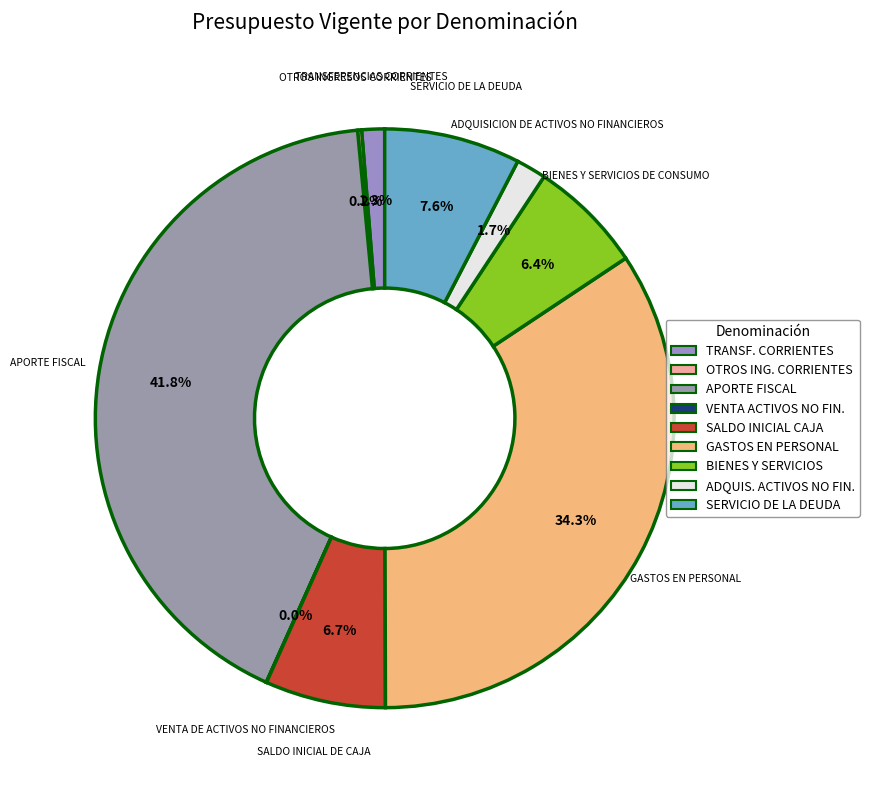

What is the largest slice in the pie chart?

APORTE FISCAL